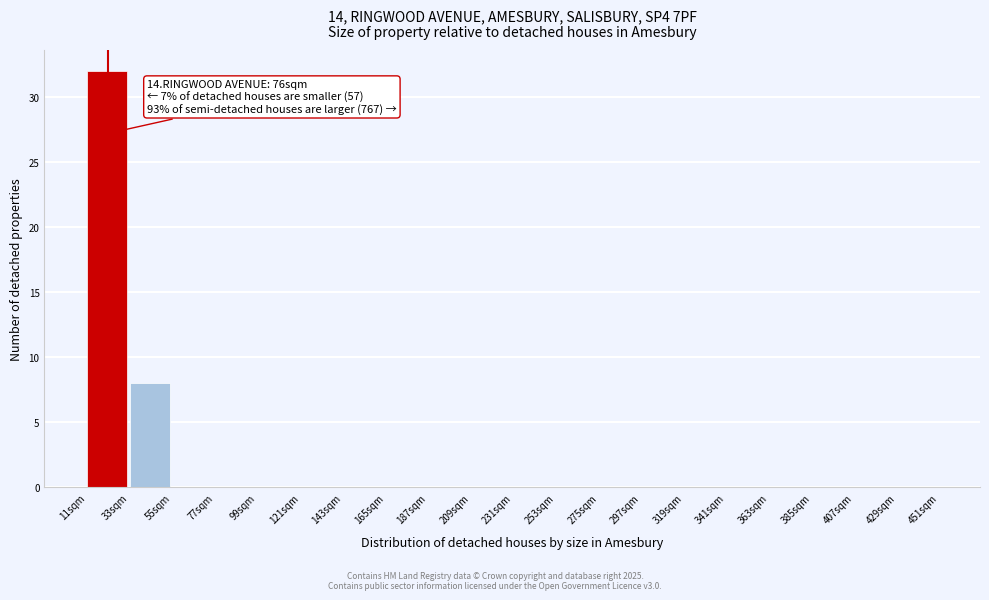

Over which range of the x-axis is the bar tallest?

11 to 33